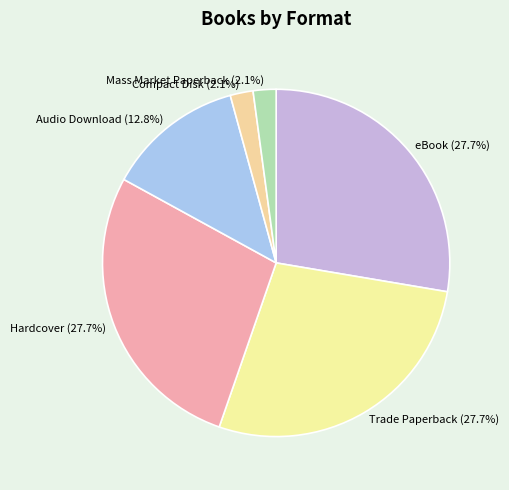

Combined, what portion of the pie is Mass Market Paperback and Audio Download?

14.9%